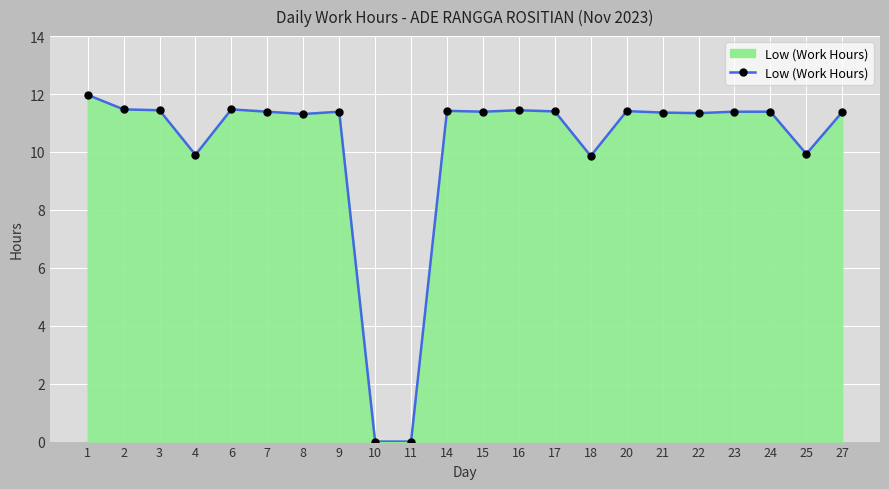

Is it true that the value at 16 is 11.4?

True